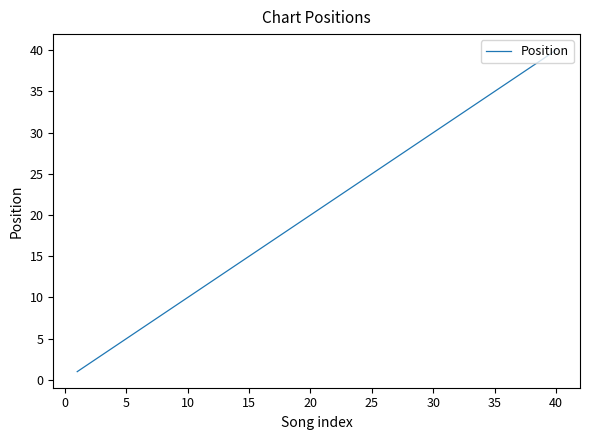

What is the difference between the maximum and minimum values?

39